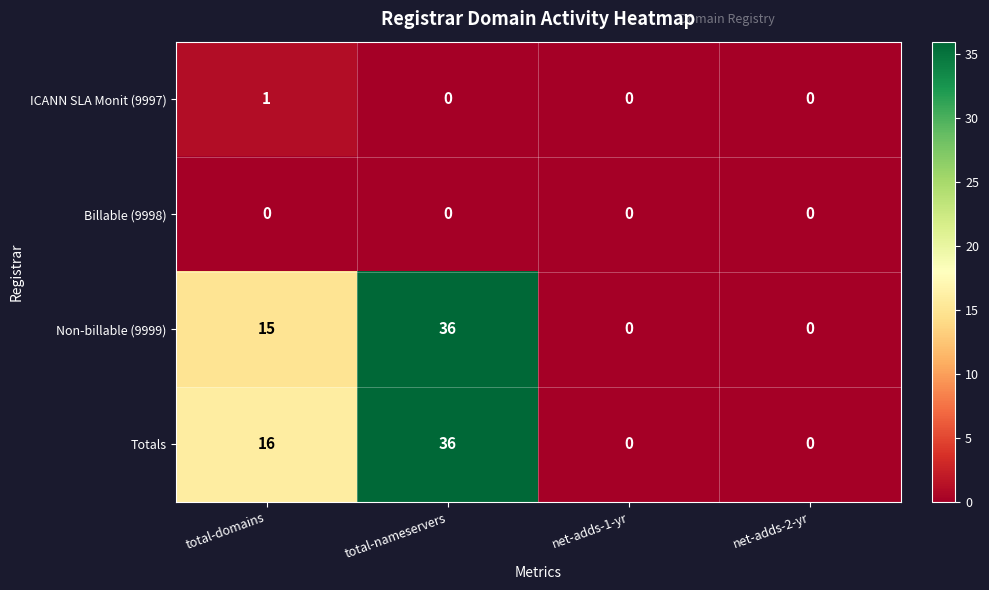

At how many categories does at least one series exceed 23?

1